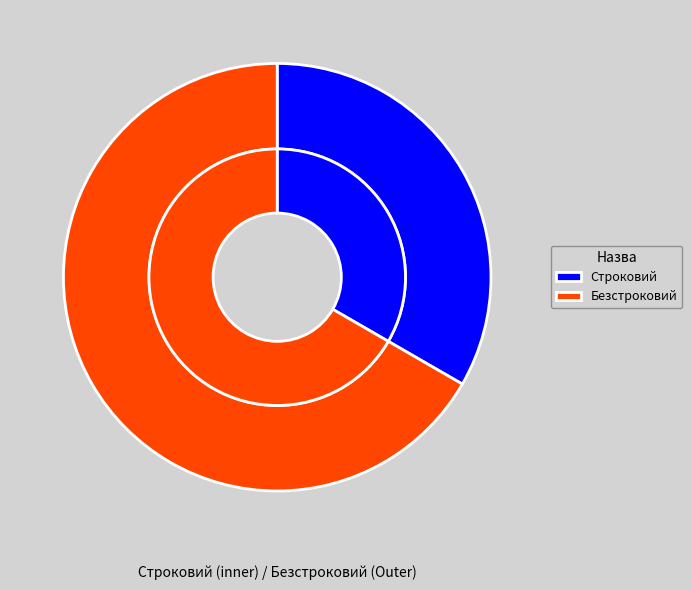

To the nearest percent, what percentage of the pie is Безстроковий?

67%